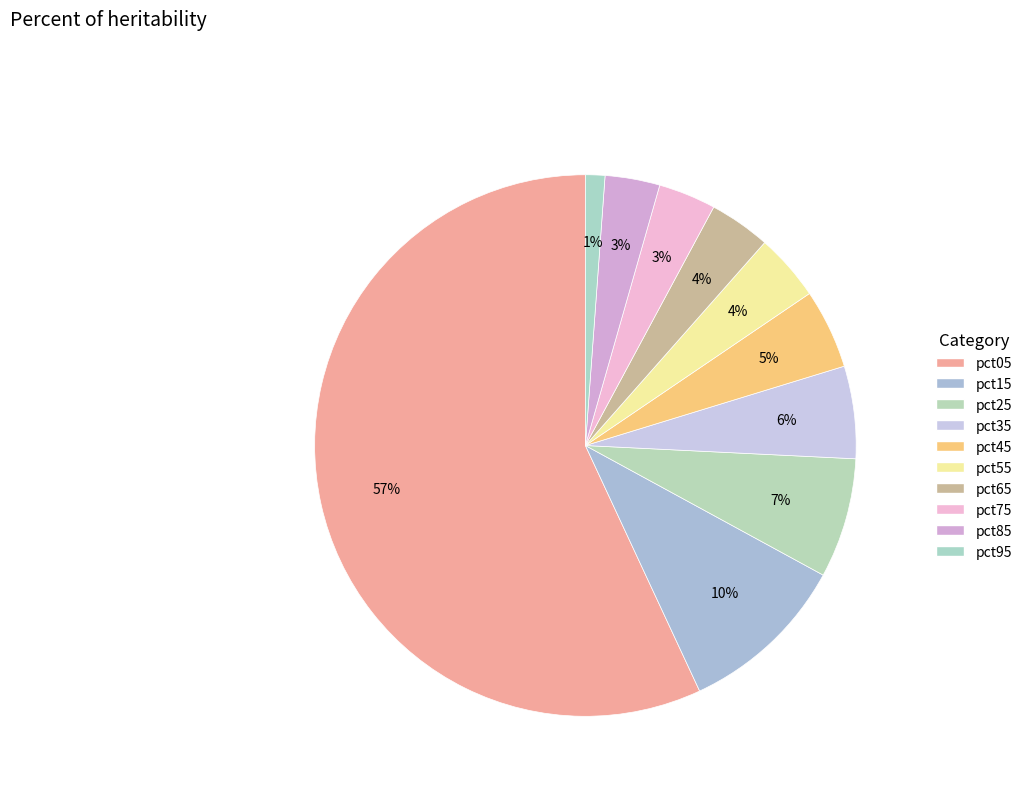

Rank the categories by value from lowest to highest.

pct95, pct85, pct75, pct65, pct55, pct45, pct35, pct25, pct15, pct05